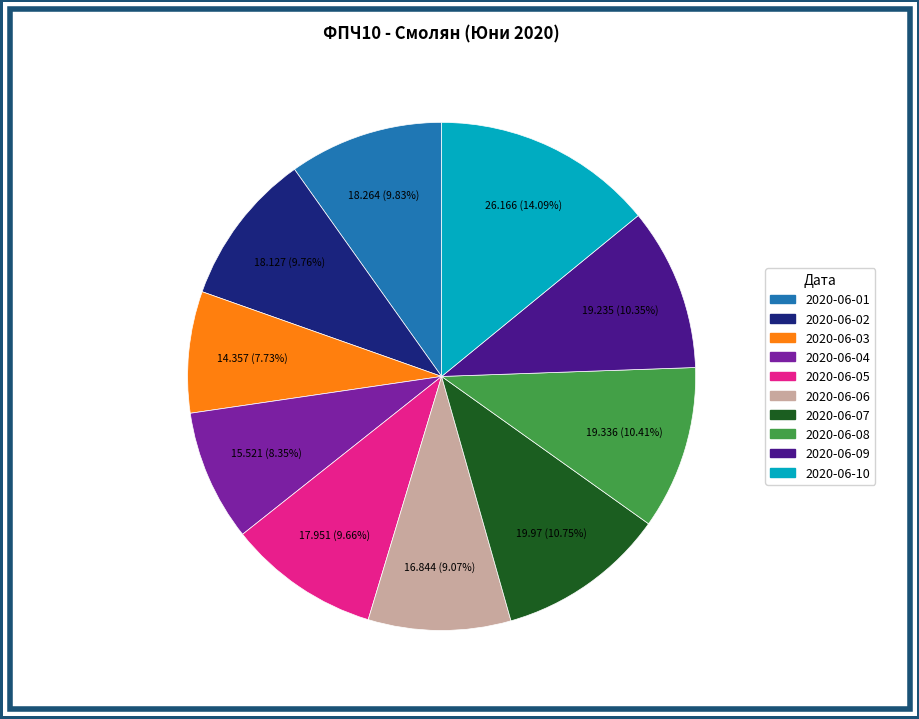

To the nearest percent, what is the difference between the 2020-06-07 and 2020-06-04 slice percentages?

2%